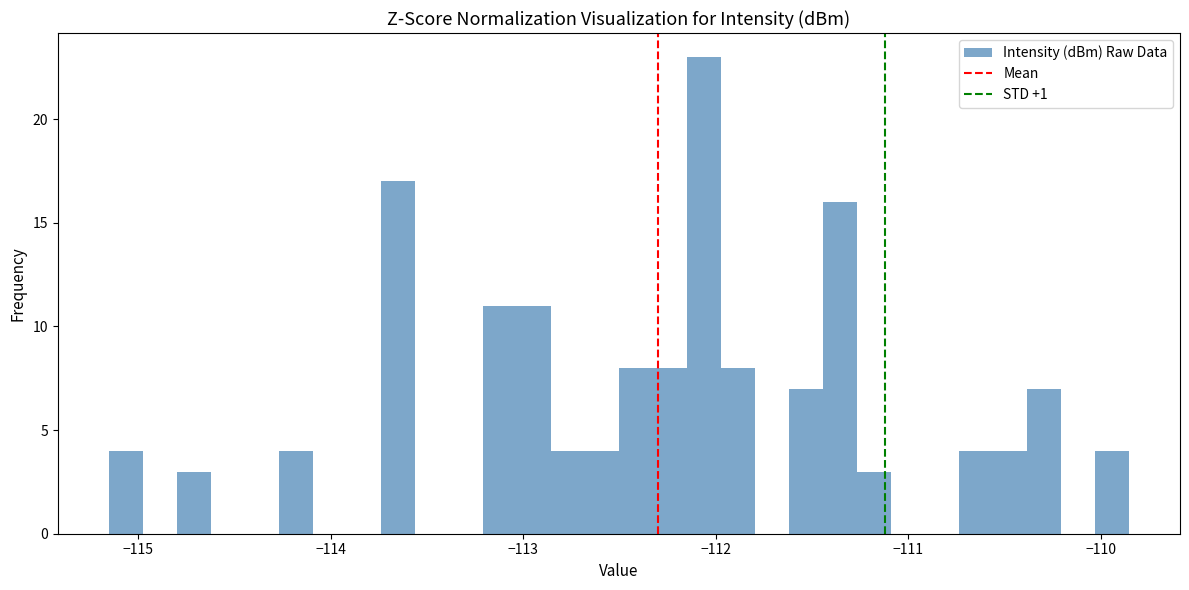

Around what value on the x-axis is the tallest bar? Give the approximate position of its centre, as read against the axis.

-112.1